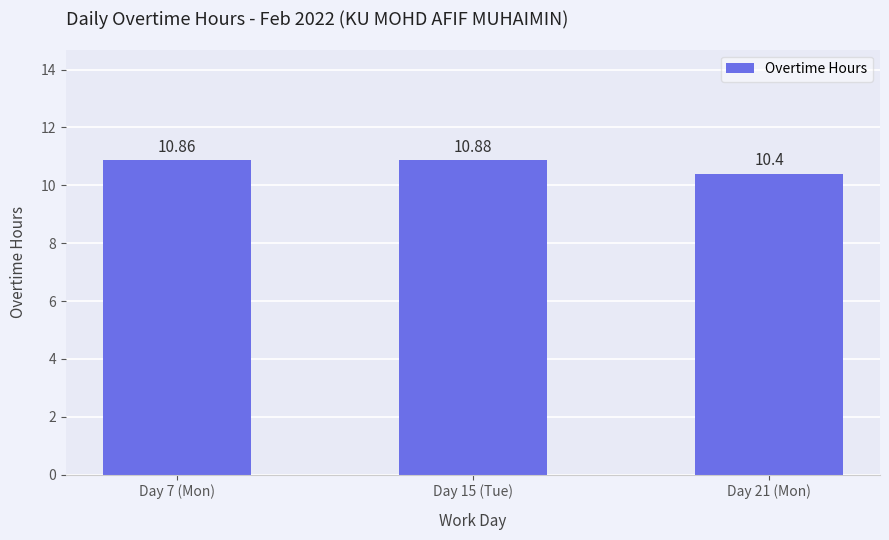

What is the greatest value displayed?

10.9